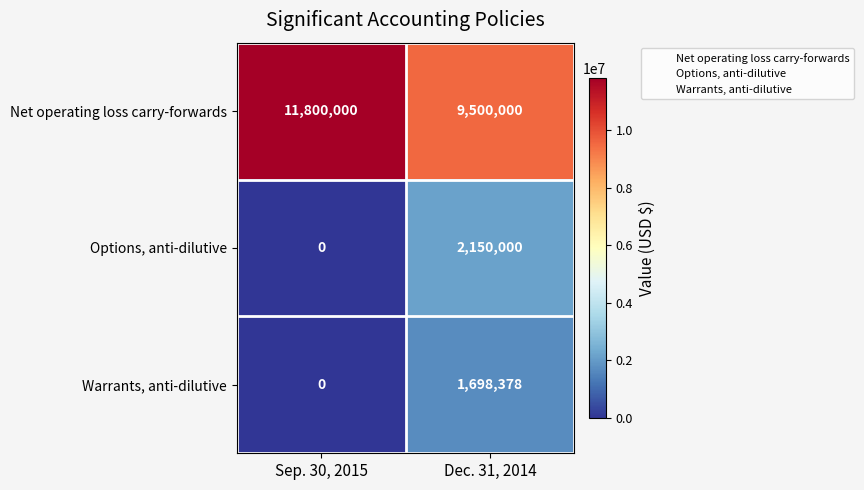

Count the number of data series in this chart.

3